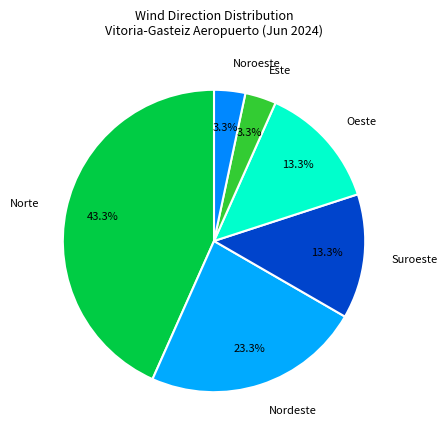

How much of the chart is everything except Este?

96.7%